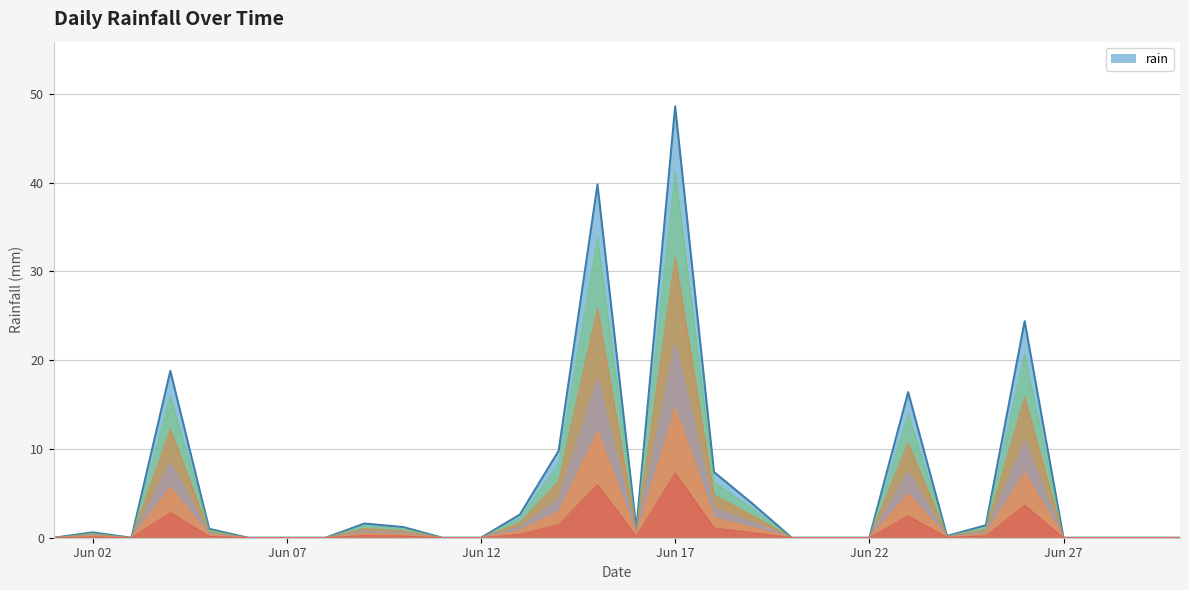

How many points are lower than both their immediate neighbors (excluding endpoints)?

3